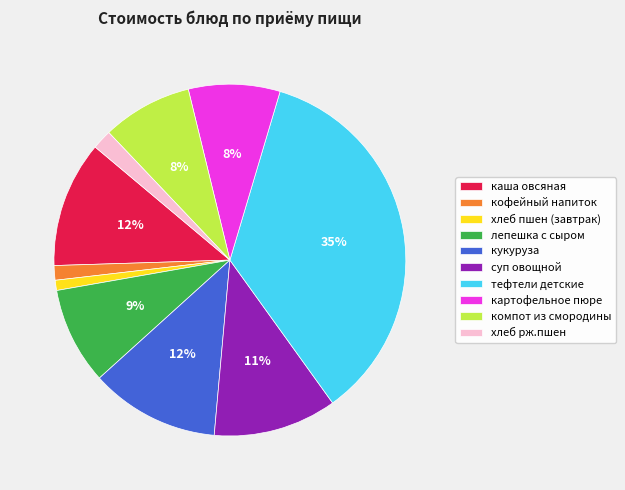

Is there any slice that represents more than half of the pie?

No